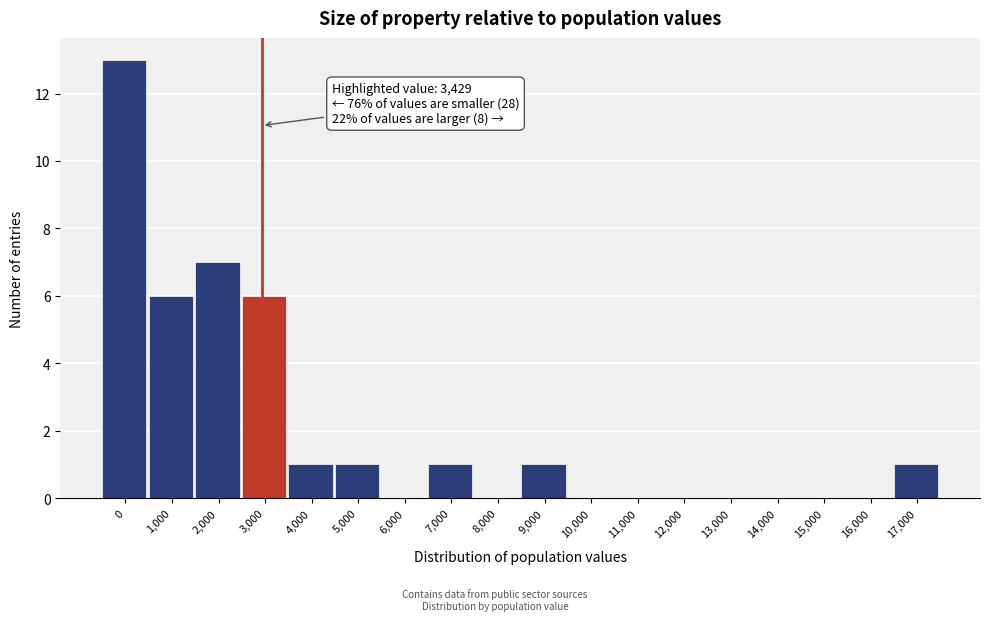

Reading left to right, transcribe all the data shown in this chart.

0=13	1,000=6	2,000=7	3,000=6	4,000=1	5,000=1	6,000=0	7,000=1	8,000=0	9,000=1	10,000=0	11,000=0	12,000=0	13,000=0	14,000=0	15,000=0	16,000=0	17,000=1